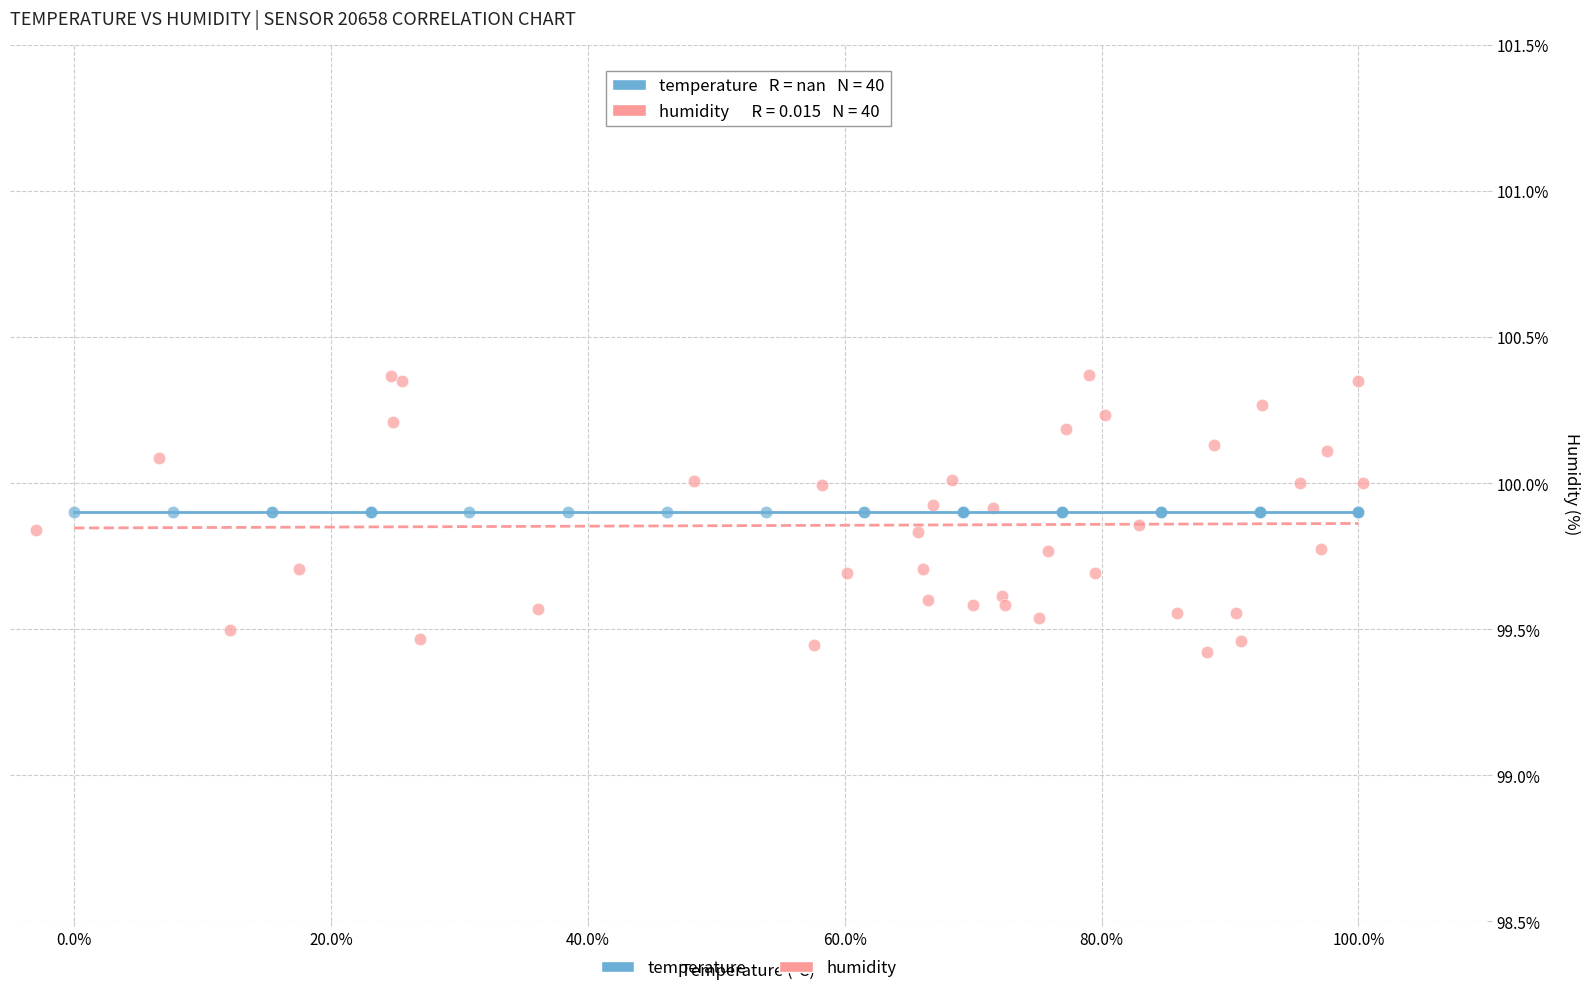

Which series reaches the minimum Y coordinate?

humidity